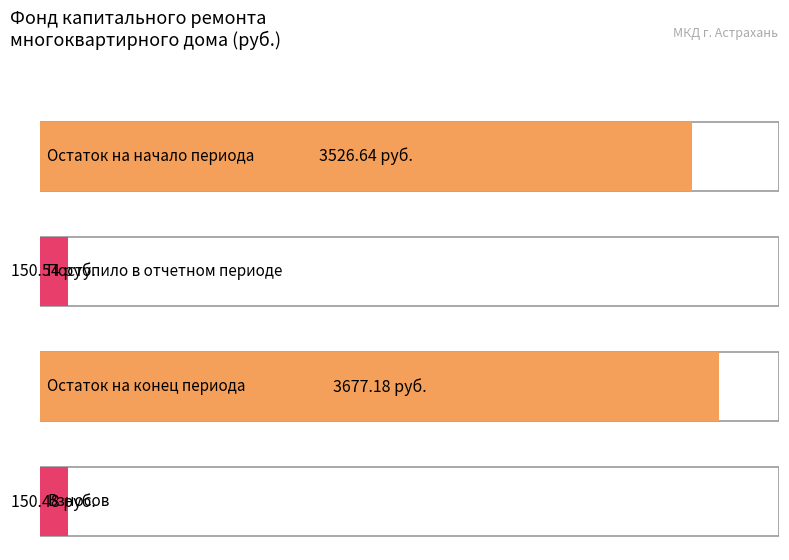

What is the maximum value shown in the chart?

3677.2